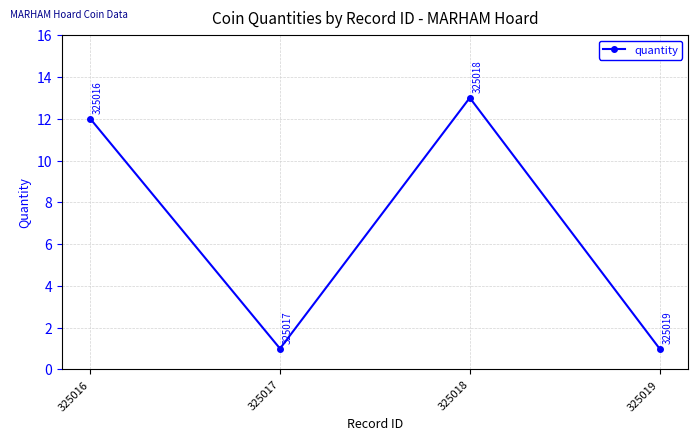

Is this an area chart (filled region under the line)?

No